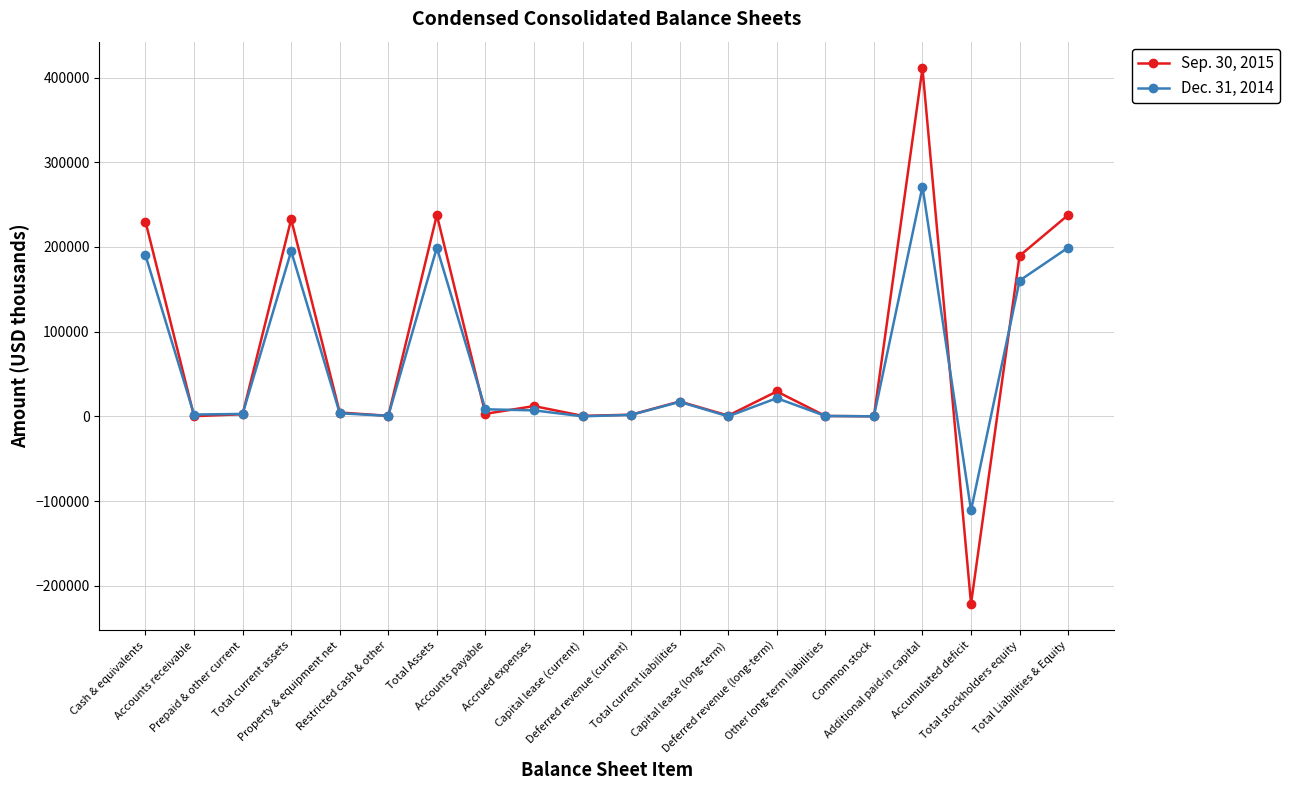

Which category has the lowest value in the Sep. 30, 2015 series?

Accumulated deficit